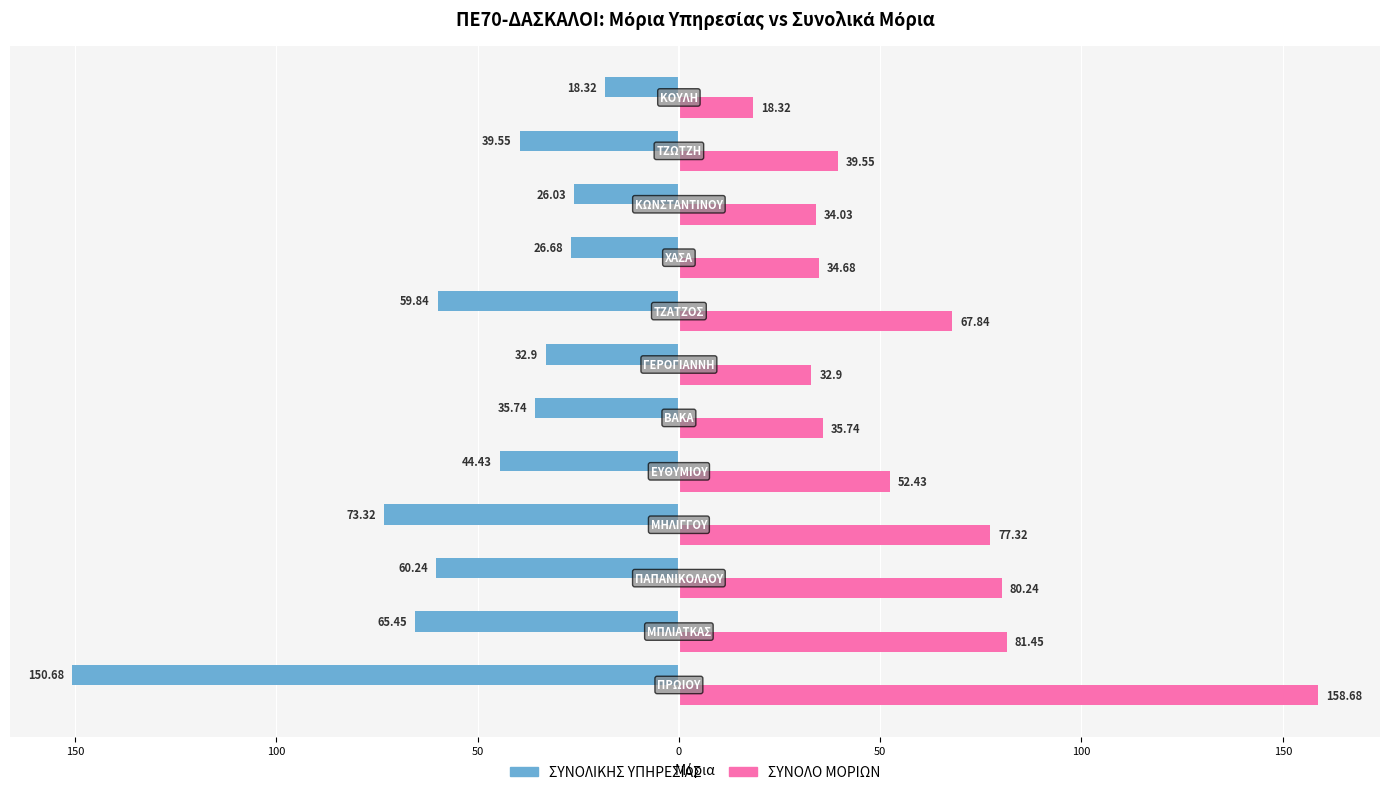

Are the bars grouped side by side (vs. stacked)?

Yes